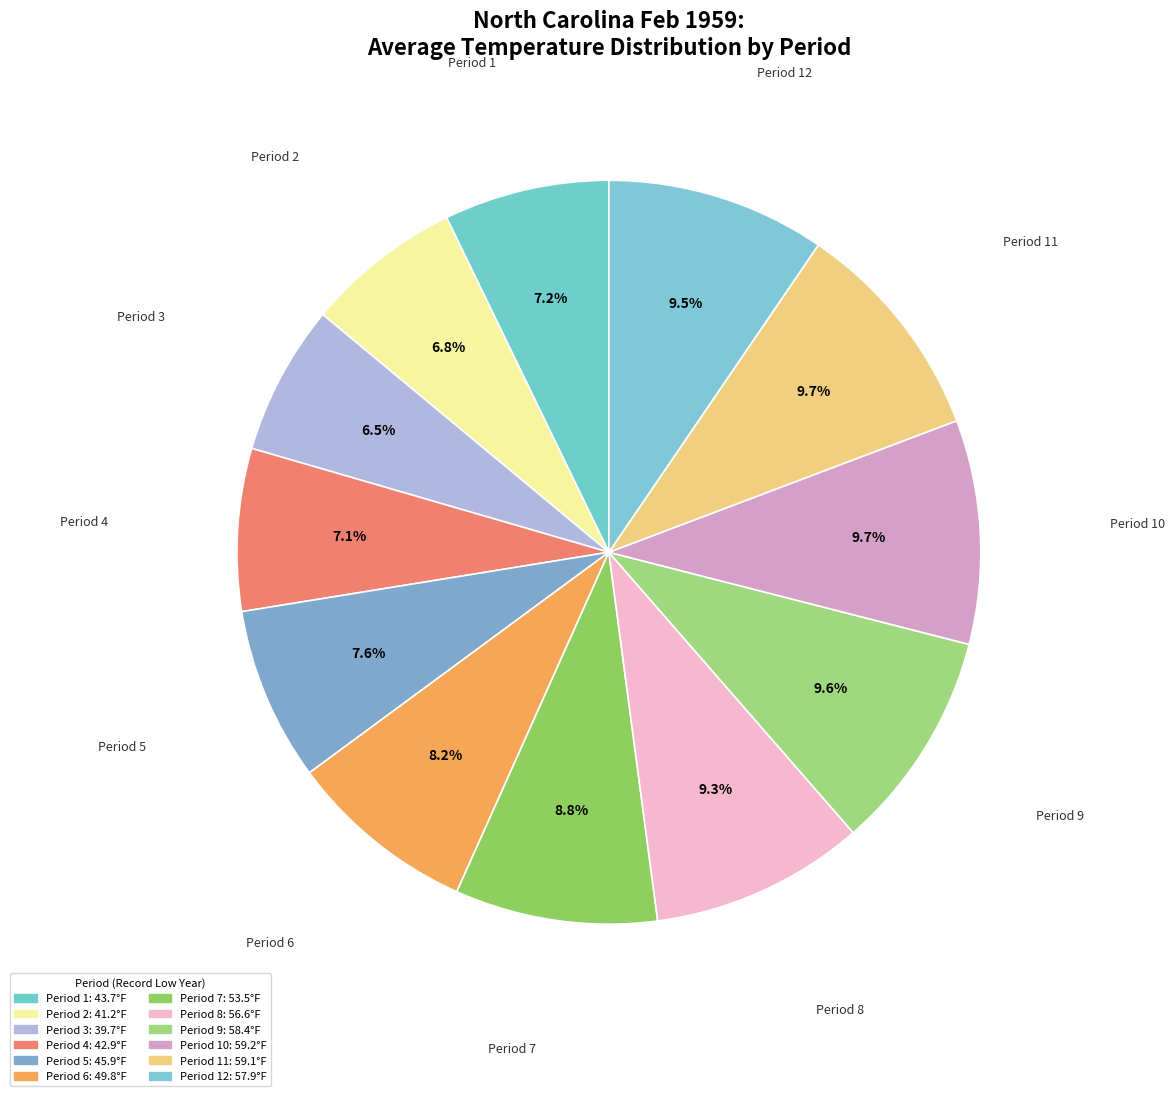

How much of the chart is everything except Period 10?

90.3%